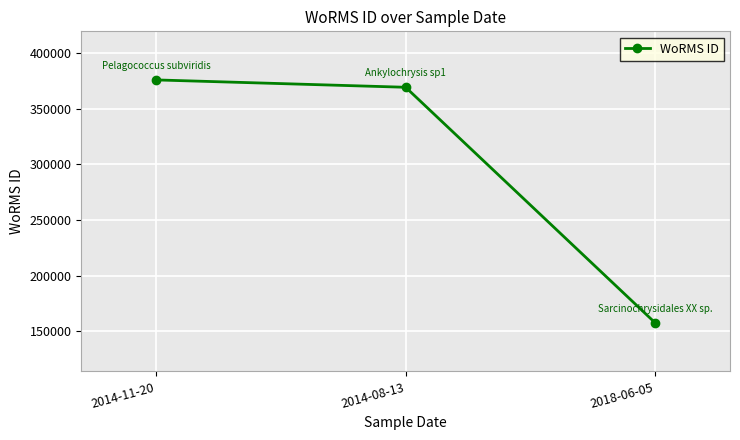

What is the sum of the values at 2014-08-13 and 2018-06-05?

526816